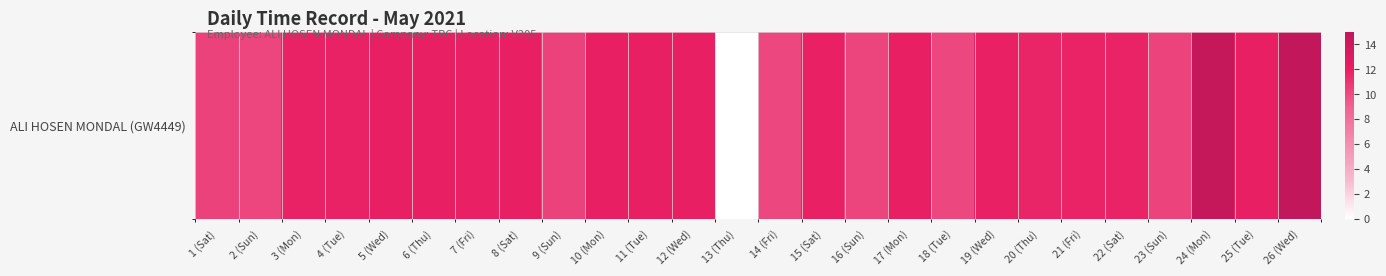

Where does the data first go above 11?

3 (Mon)